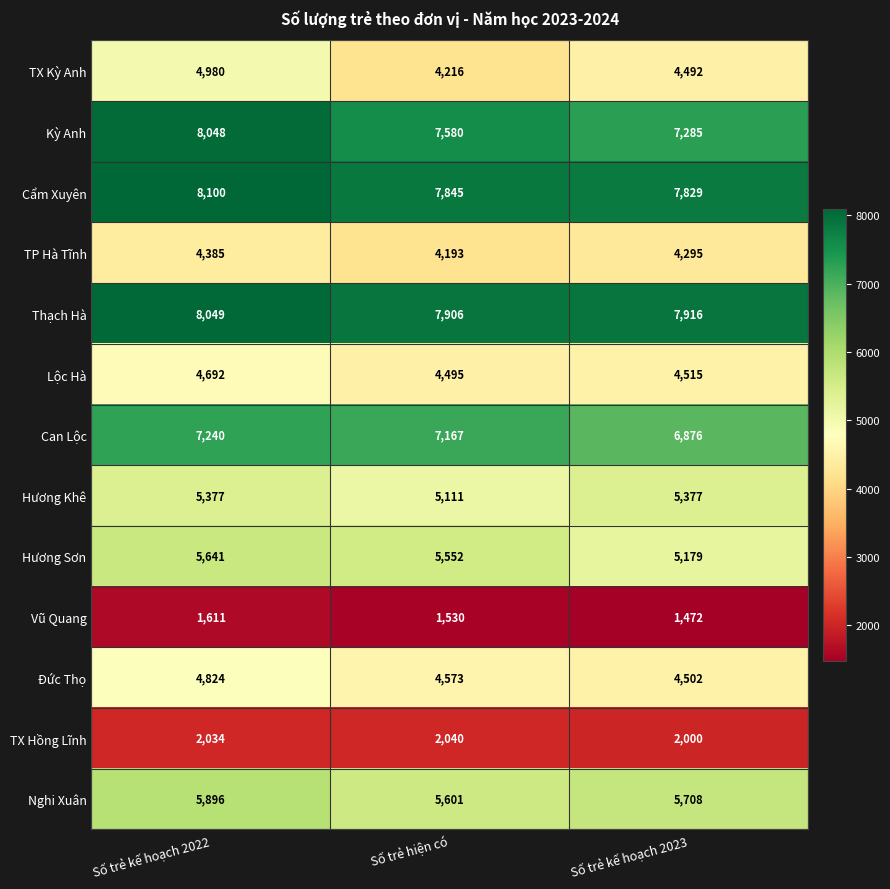

At how many categories does at least one series exceed 5478?

3